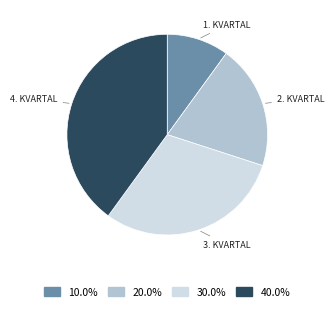

Is there any slice that represents more than half of the pie?

No